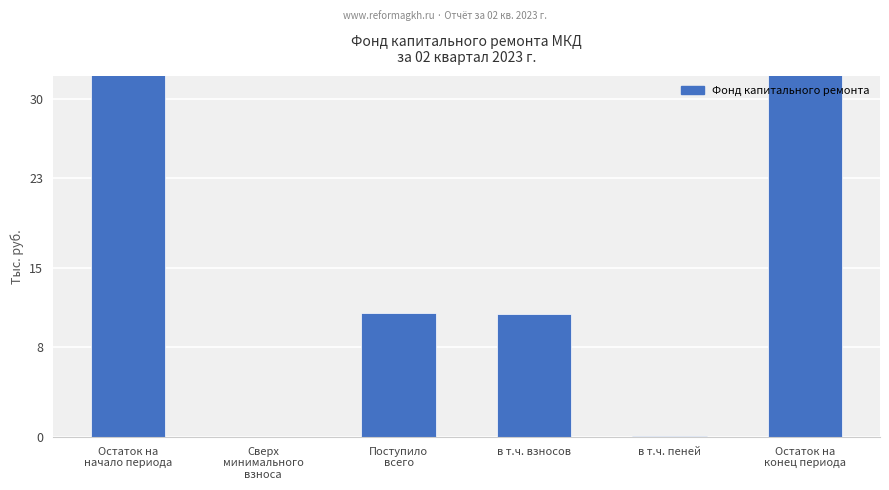

Reading left to right, transcribe all the data shown in this chart.

263.4	0.0	11.0	10.9	0.1	274.4